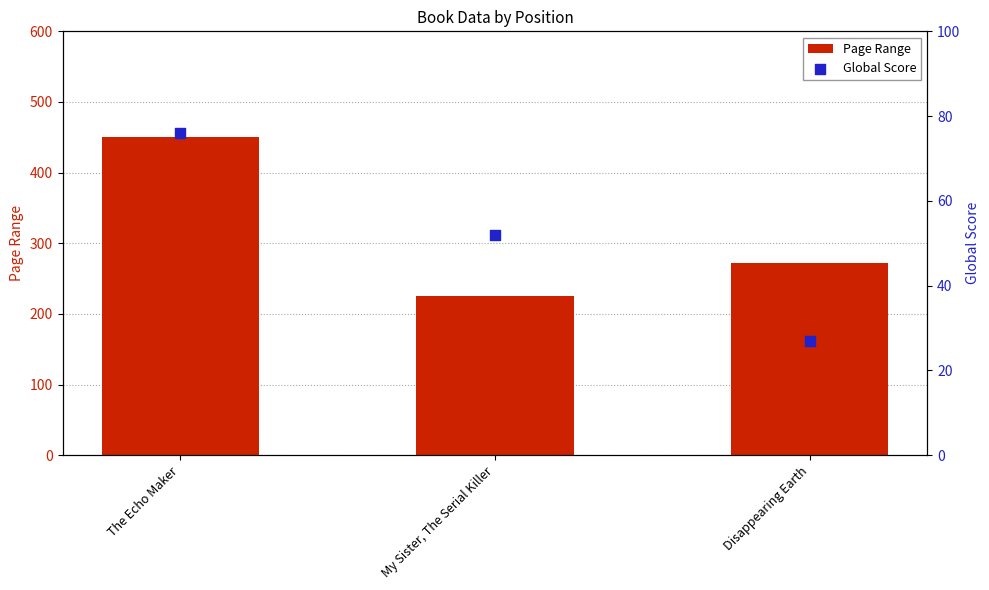

At which category is the sum across all series the highest?

The Echo Maker